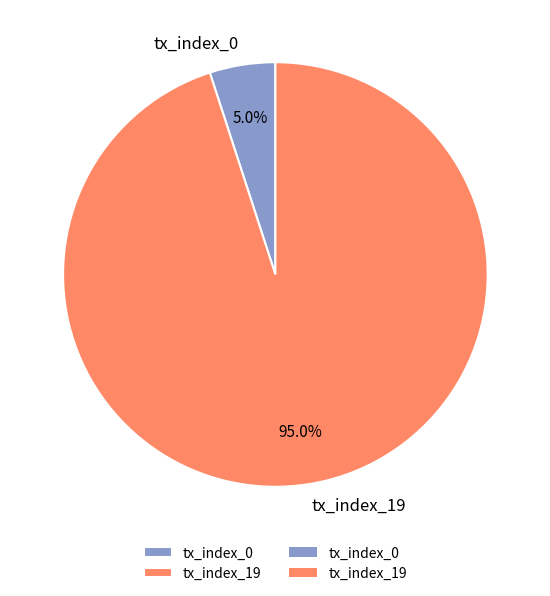

Is it true that tx_index_19 is 95% of the pie?

True